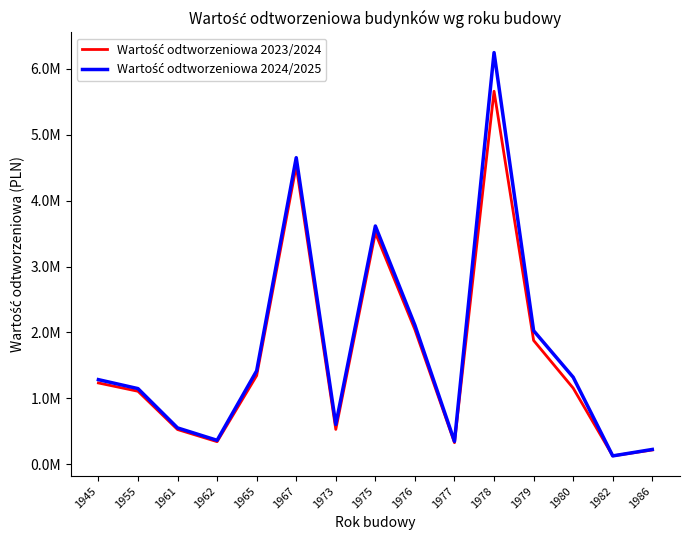

At which category is the sum across all series the highest?

1978